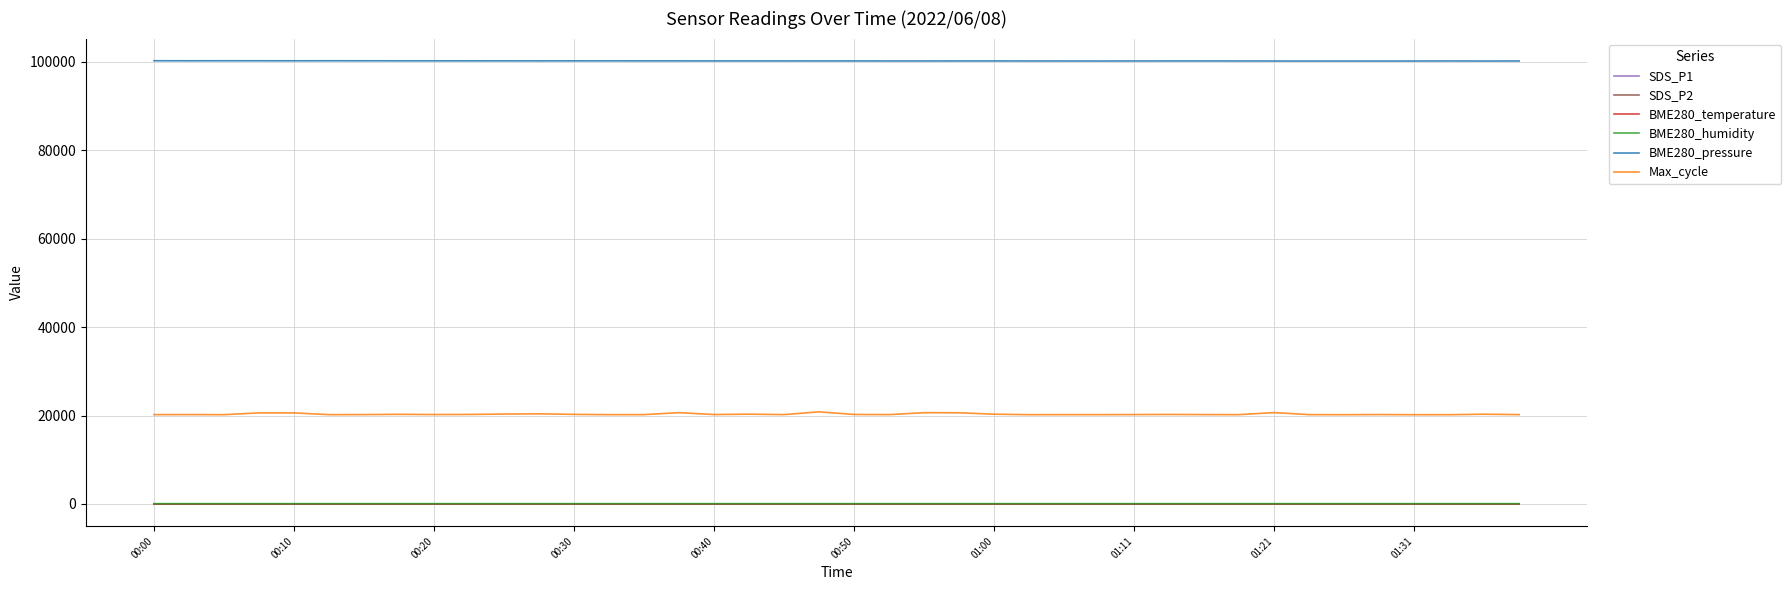

What is the greatest value displayed?

100233.6